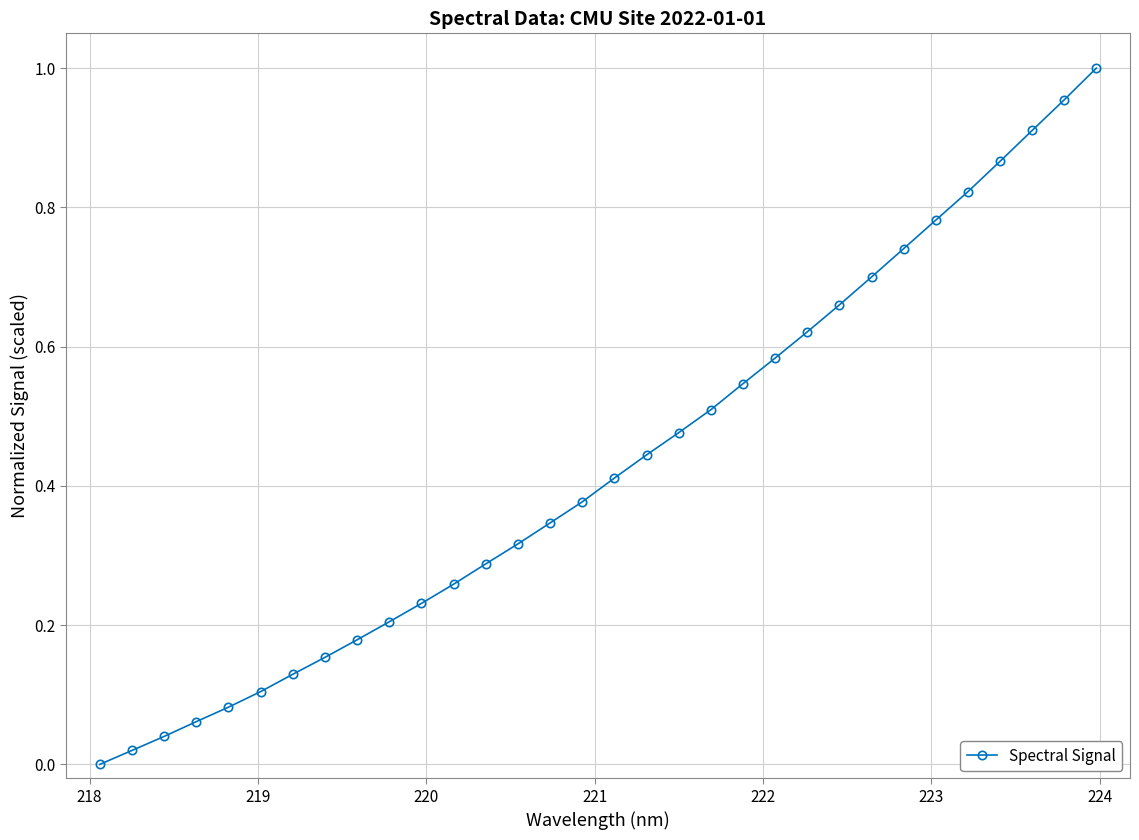

What is the sum of all values?

13.8